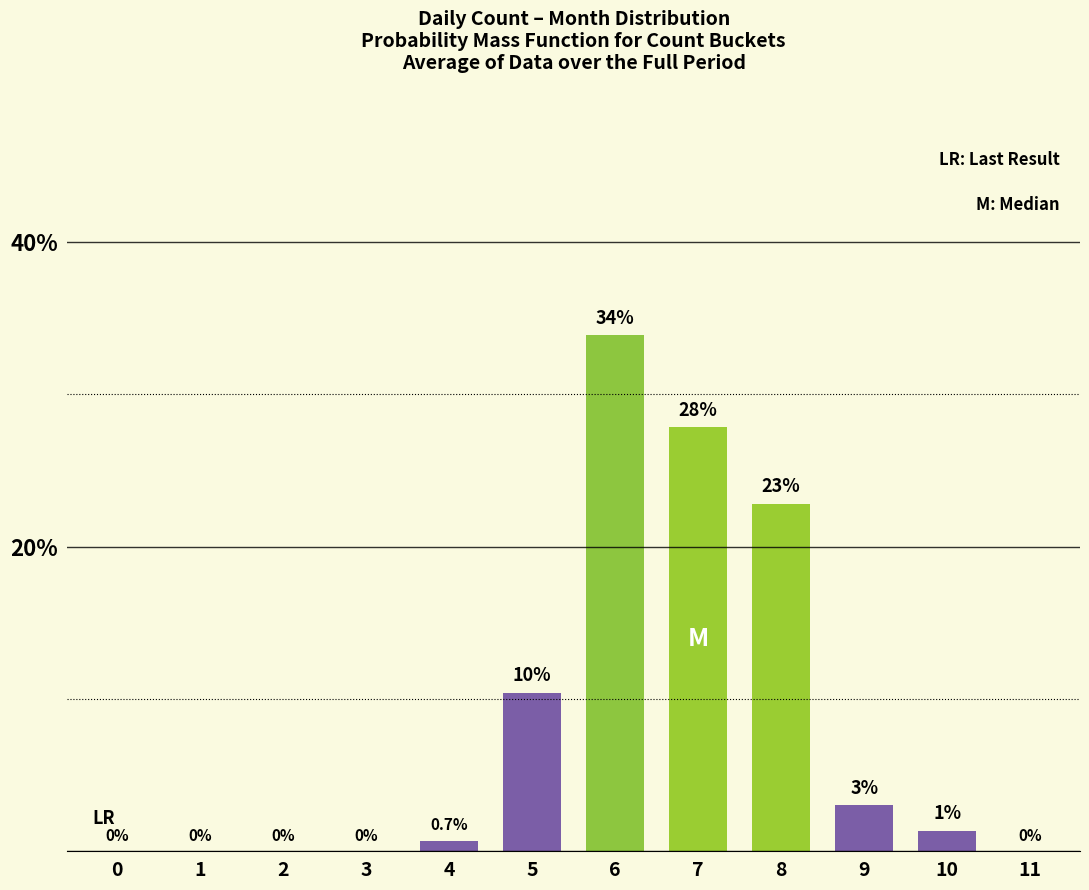

What is the ratio of the value at 7 to the value at 9?

9.2